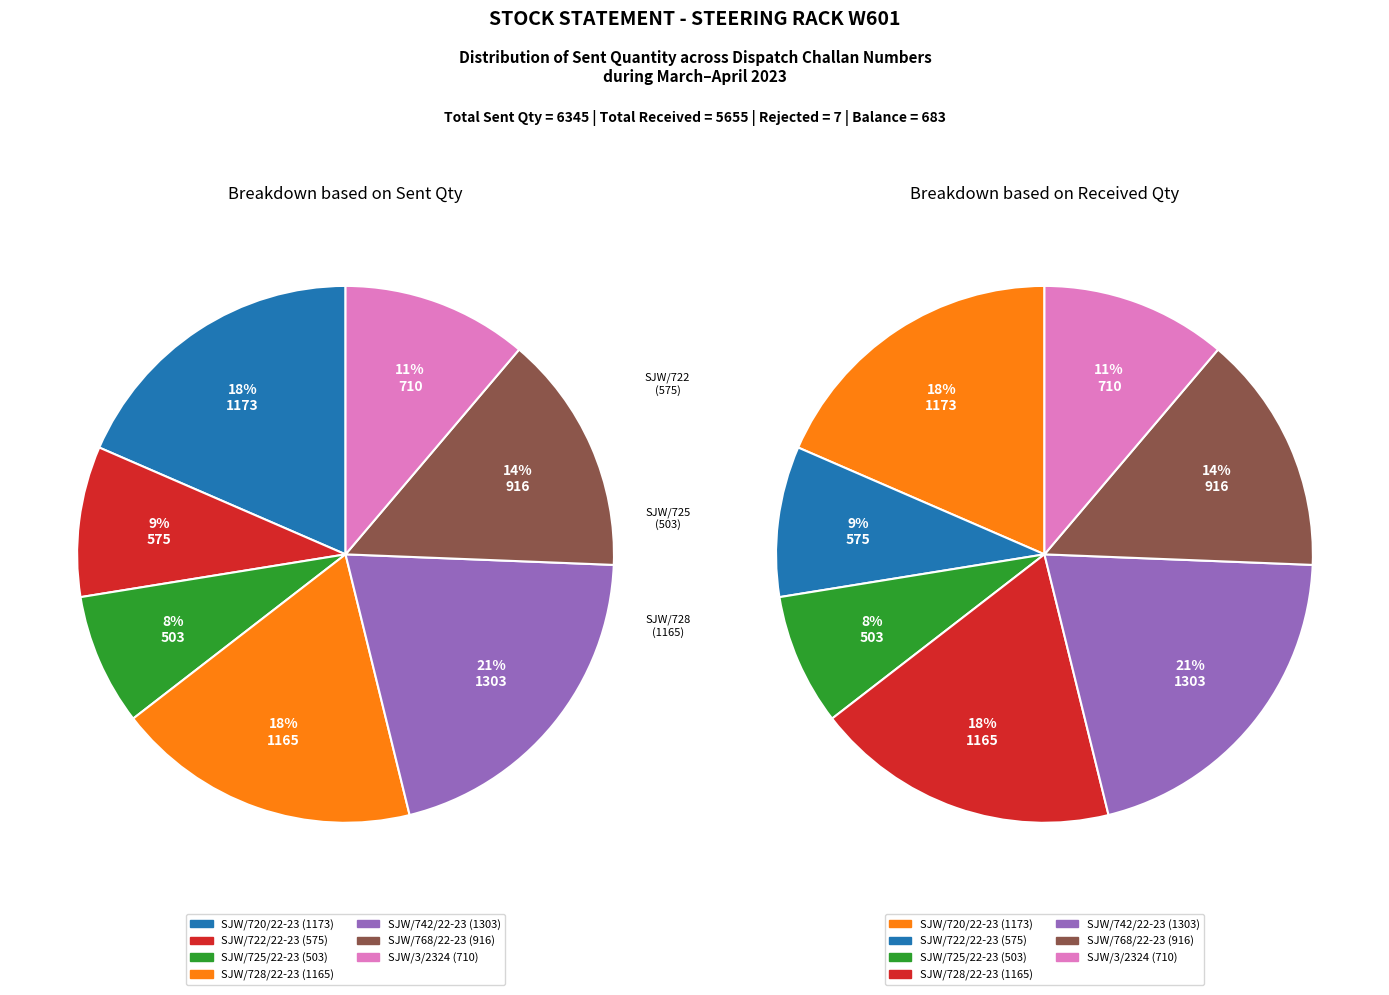

Is it true that SJW/725/22-23 is 8% of the pie?

True